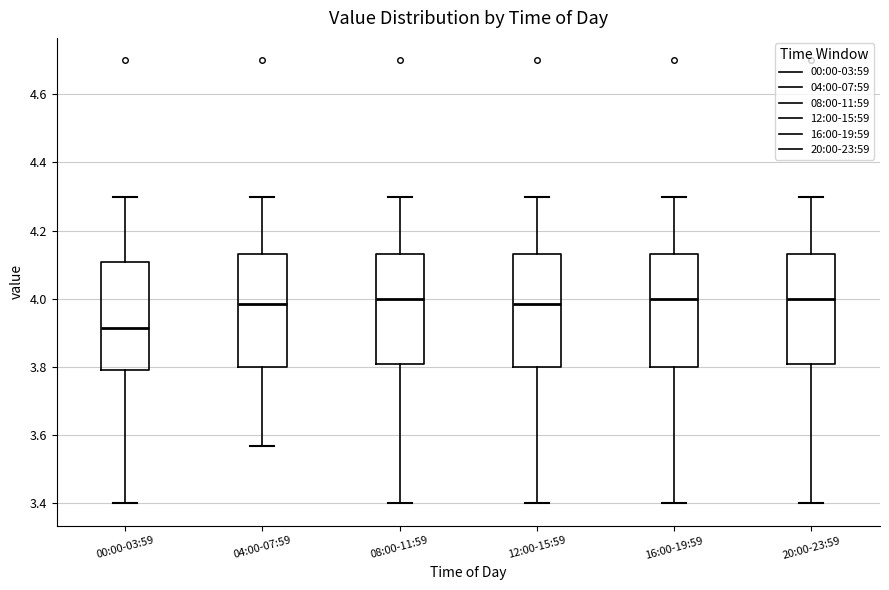

Where does the lower whisker of the box for 20:00-23:59 end on the y-axis? The values are not printed on the chart, so give them approximately, as read against the axis.

3.40